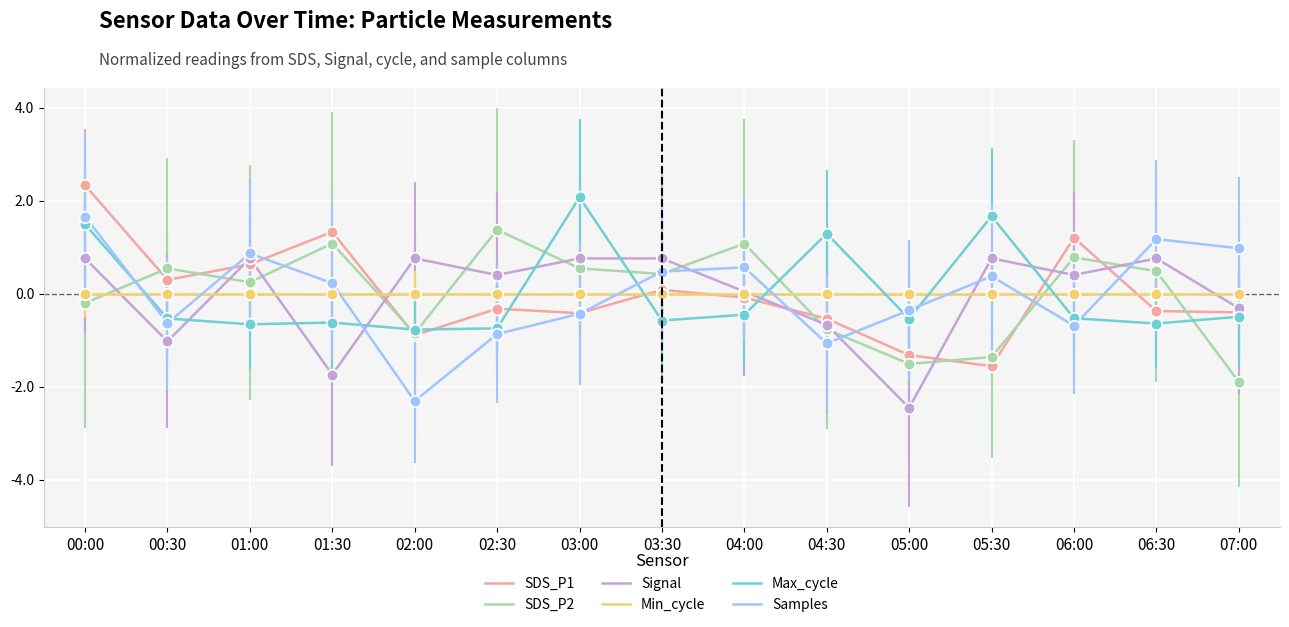

Which series changed the most between 05:00 and 05:30?

Signal